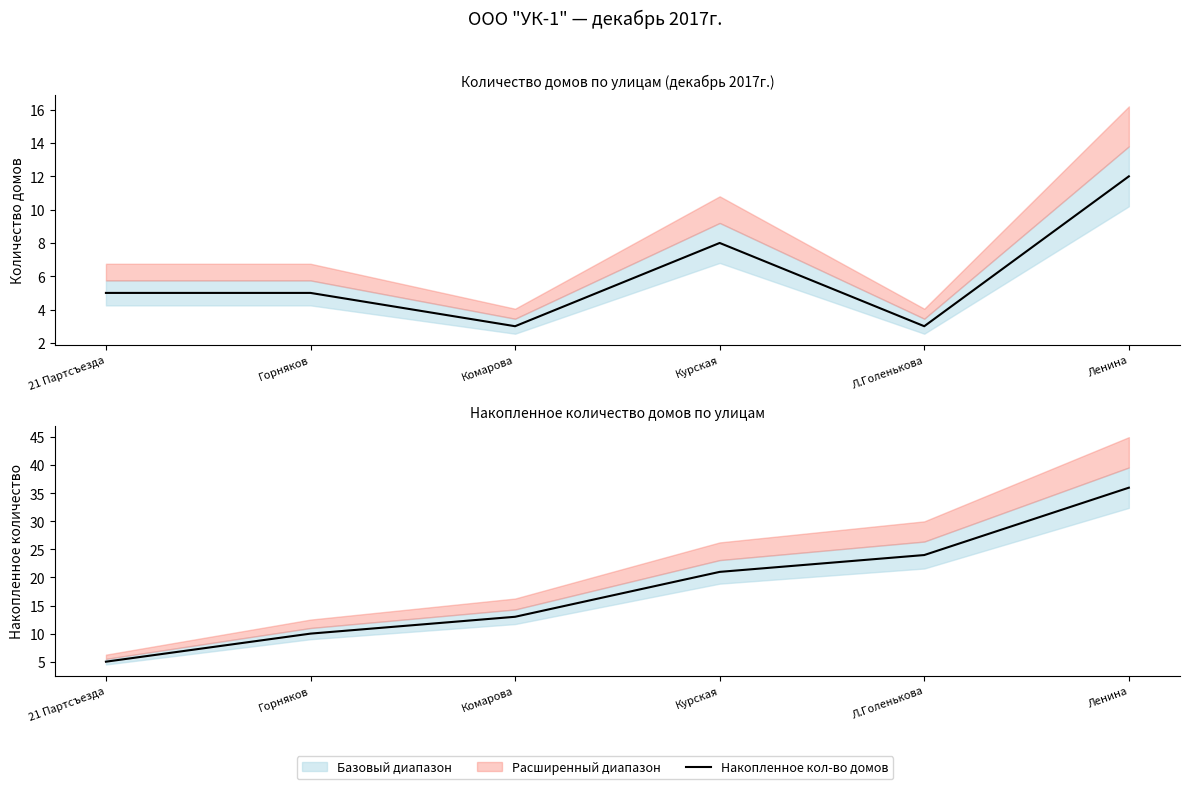

What position from the left is Горняков?

2